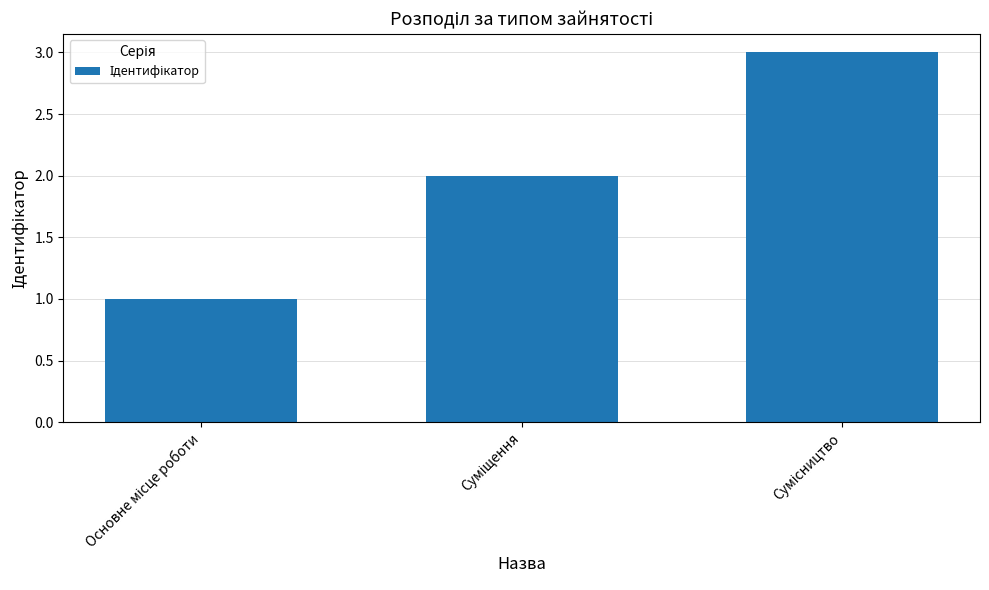

What is the greatest value displayed?

3